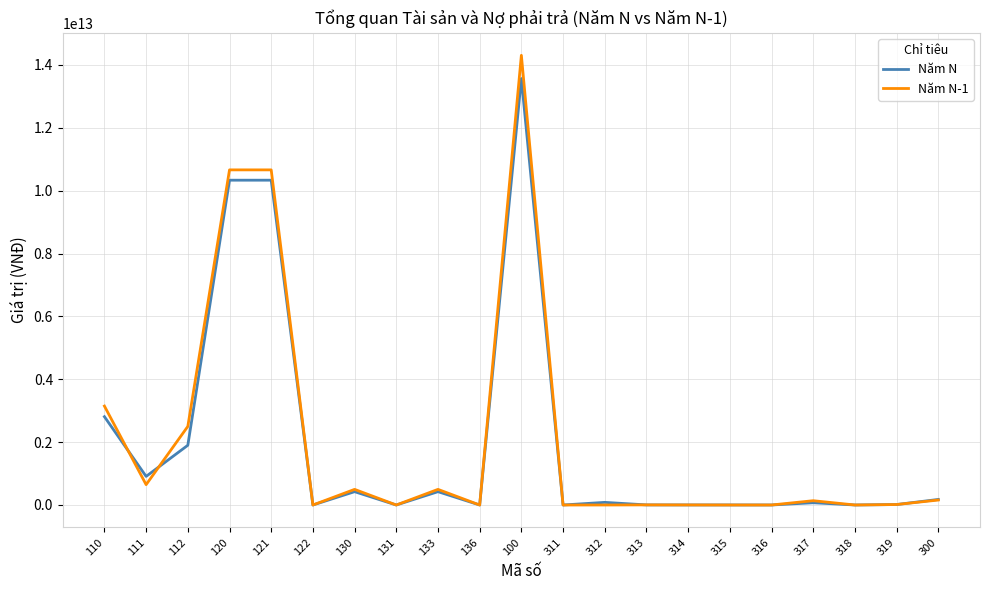

List the series in order of their peak value, highest first.

Năm N-1, Năm N